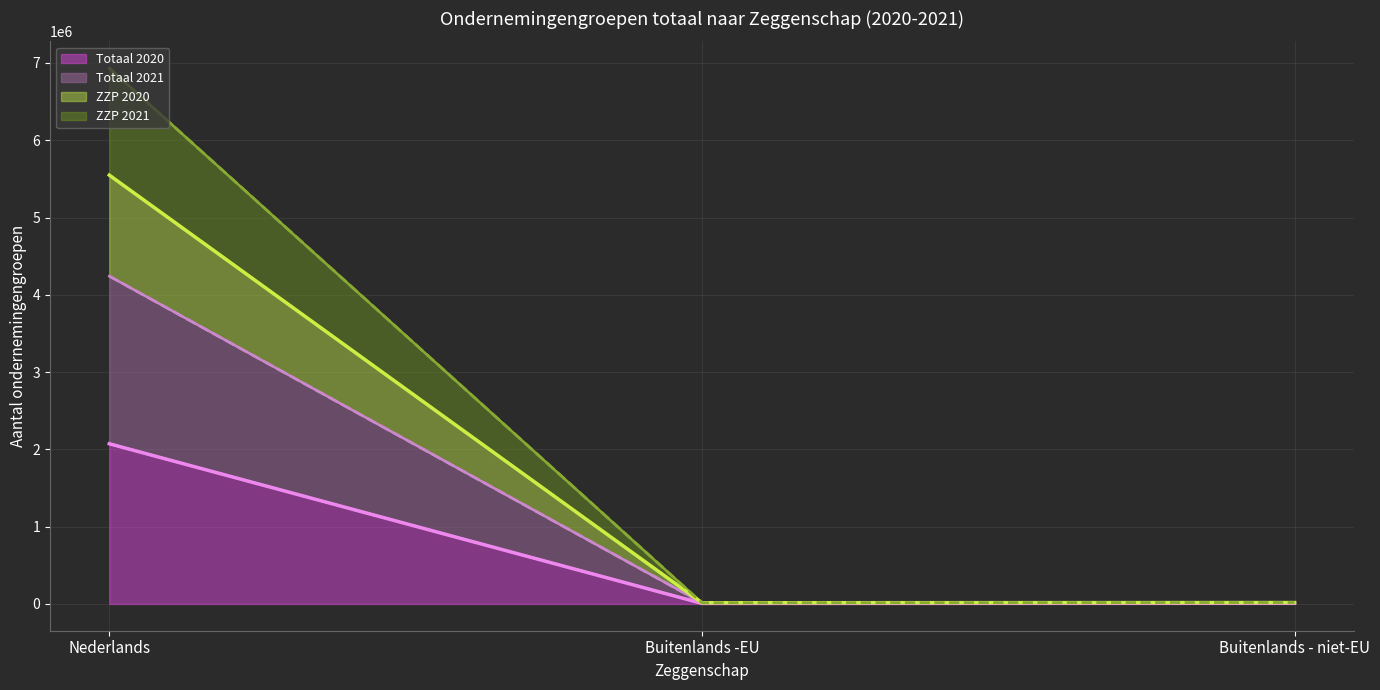

What are all the series names shown in the legend?

Totaal 2020, Totaal 2021, ZZP 2020, ZZP 2021